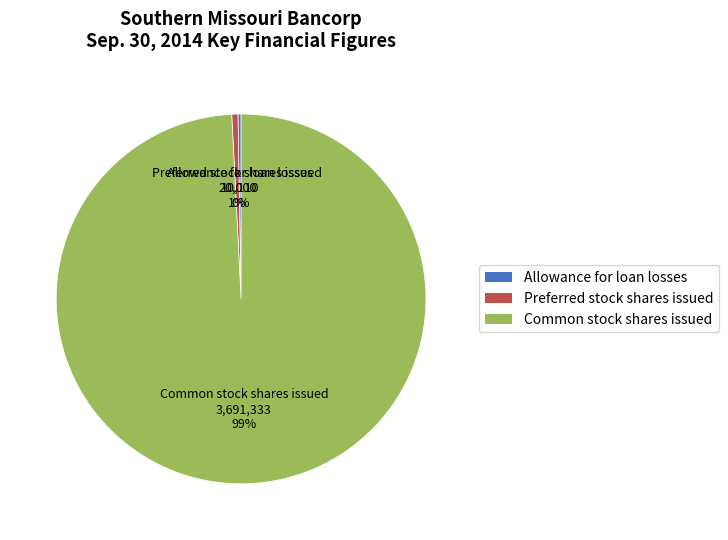

Is it true that Common stock shares issued is 87% of the pie?

False